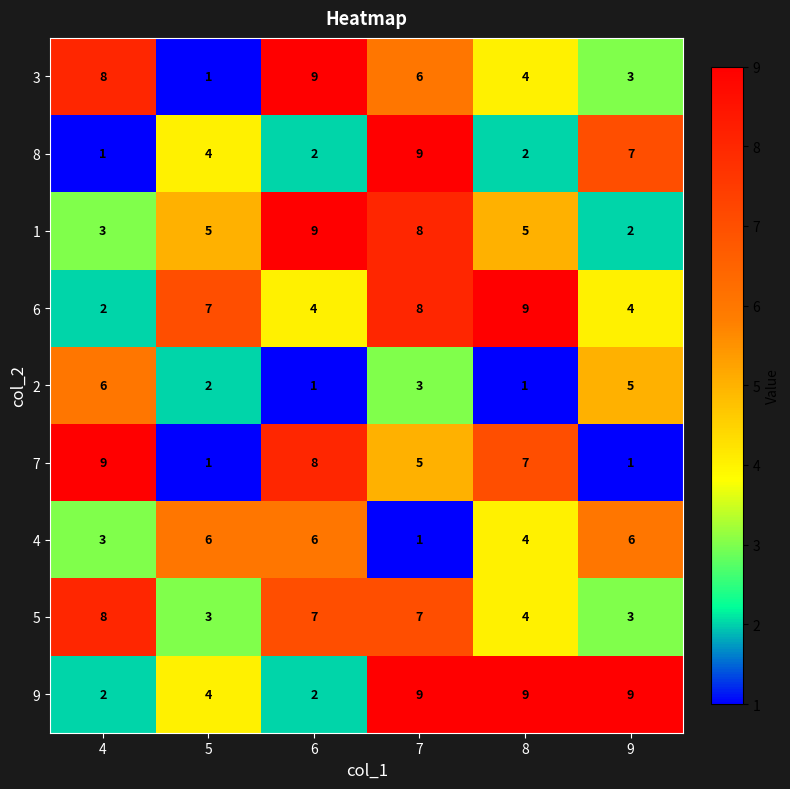

The value of 2 at 6 is 1. True or false?

True